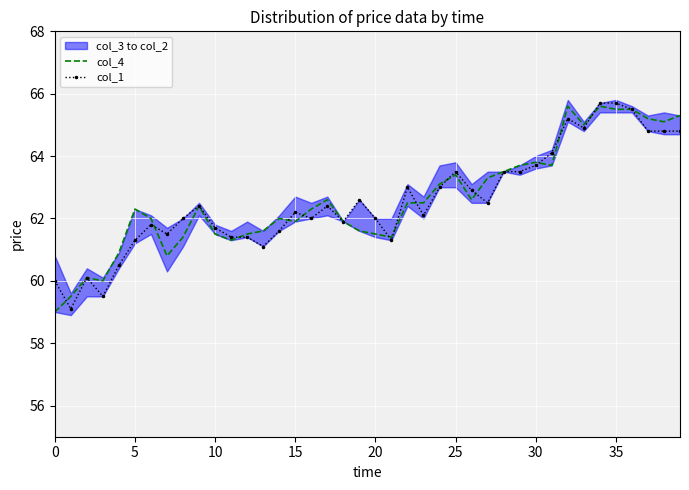

What is the maximum value for col_4?

65.6